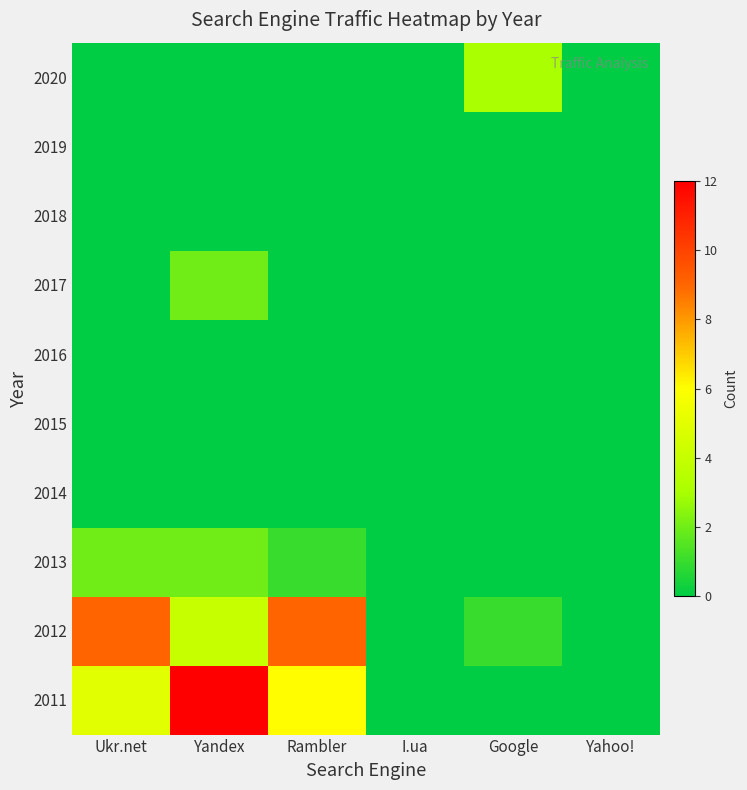

How many distinct data groups are displayed?

10